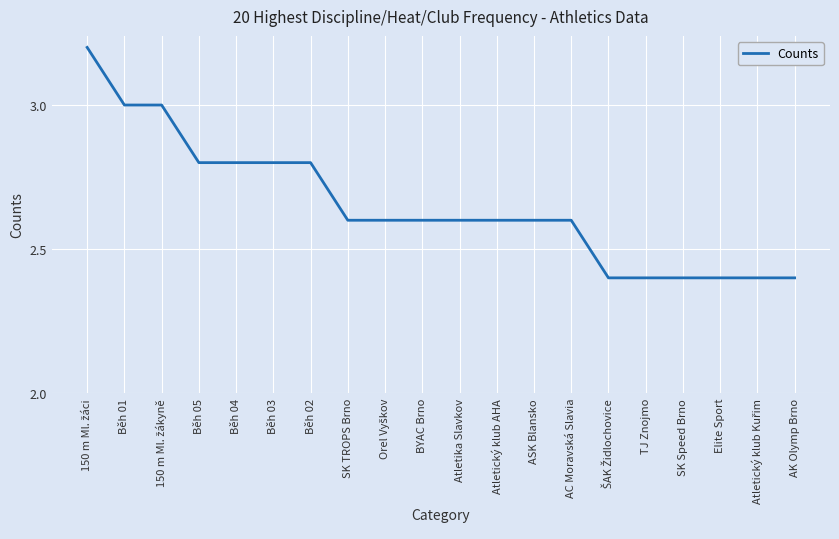

Is this an area chart (filled region under the line)?

No